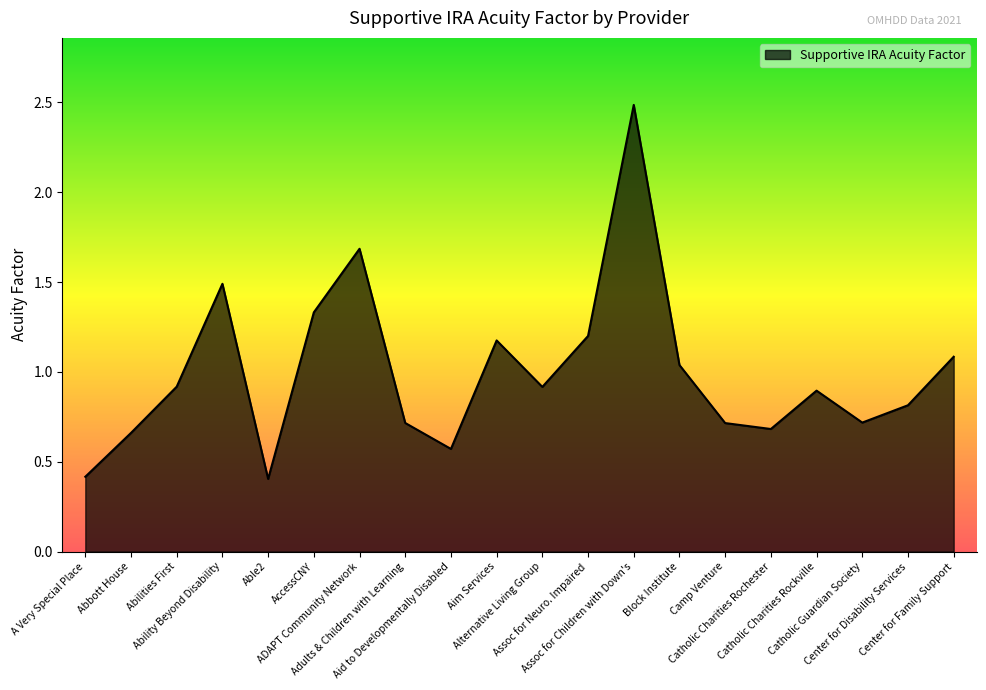

What is the maximum value shown in the chart?

2.5